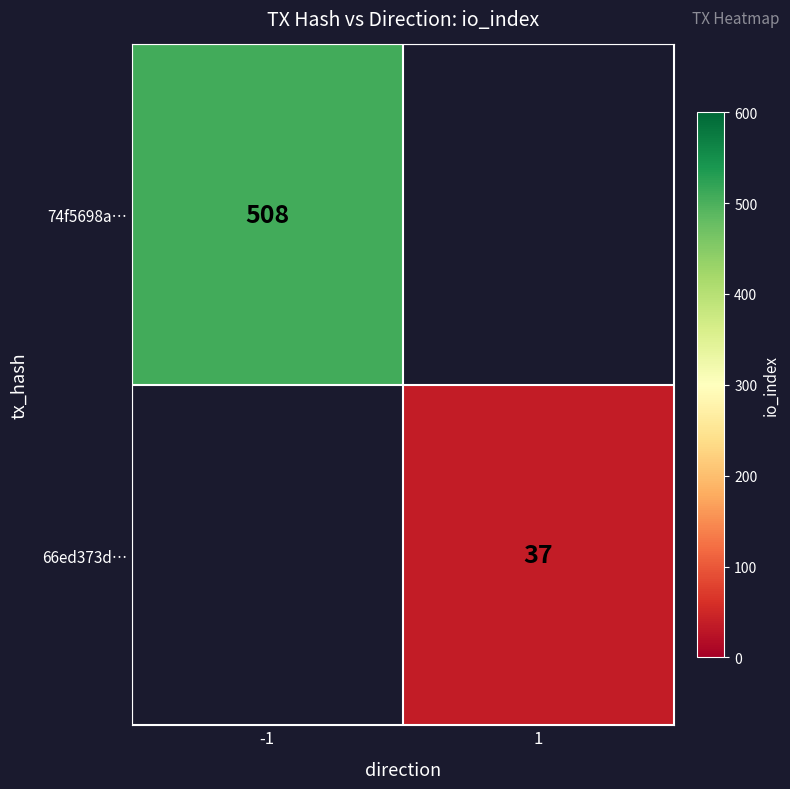

Is the value of 66ed373d… at 1 greater than the value of 74f5698a… at -1?

No